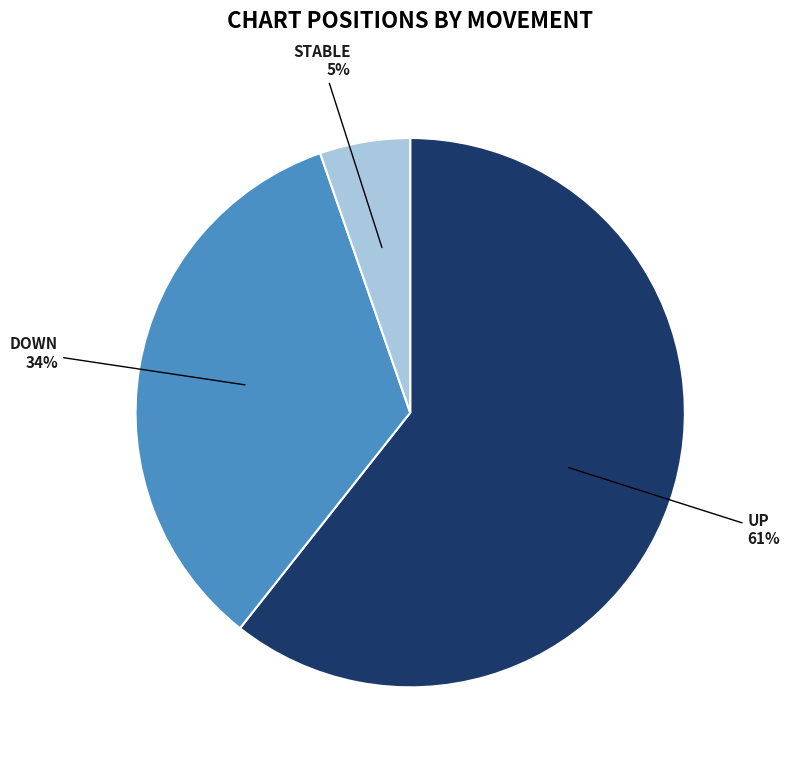

Is there any slice that represents more than half of the pie?

Yes